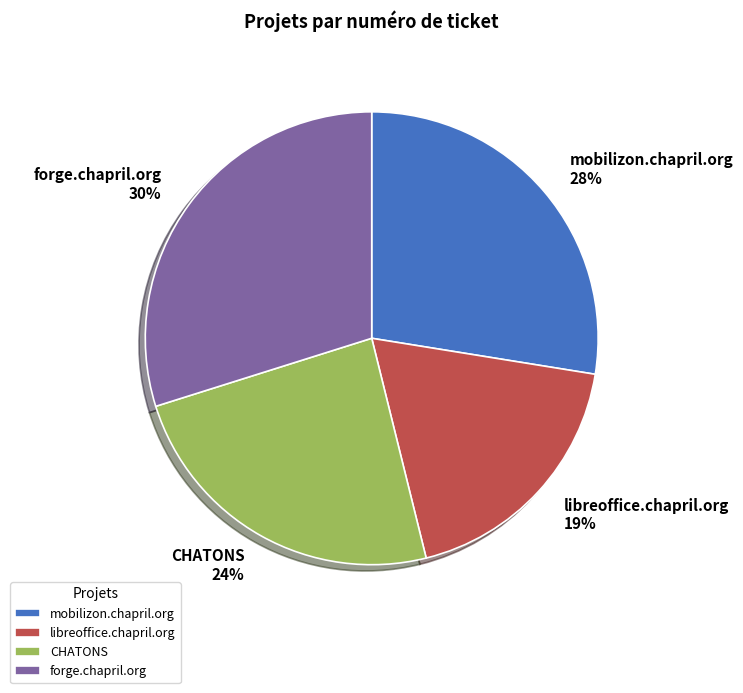

The forge.chapril.org slice represents 30% of the pie. True or false?

True